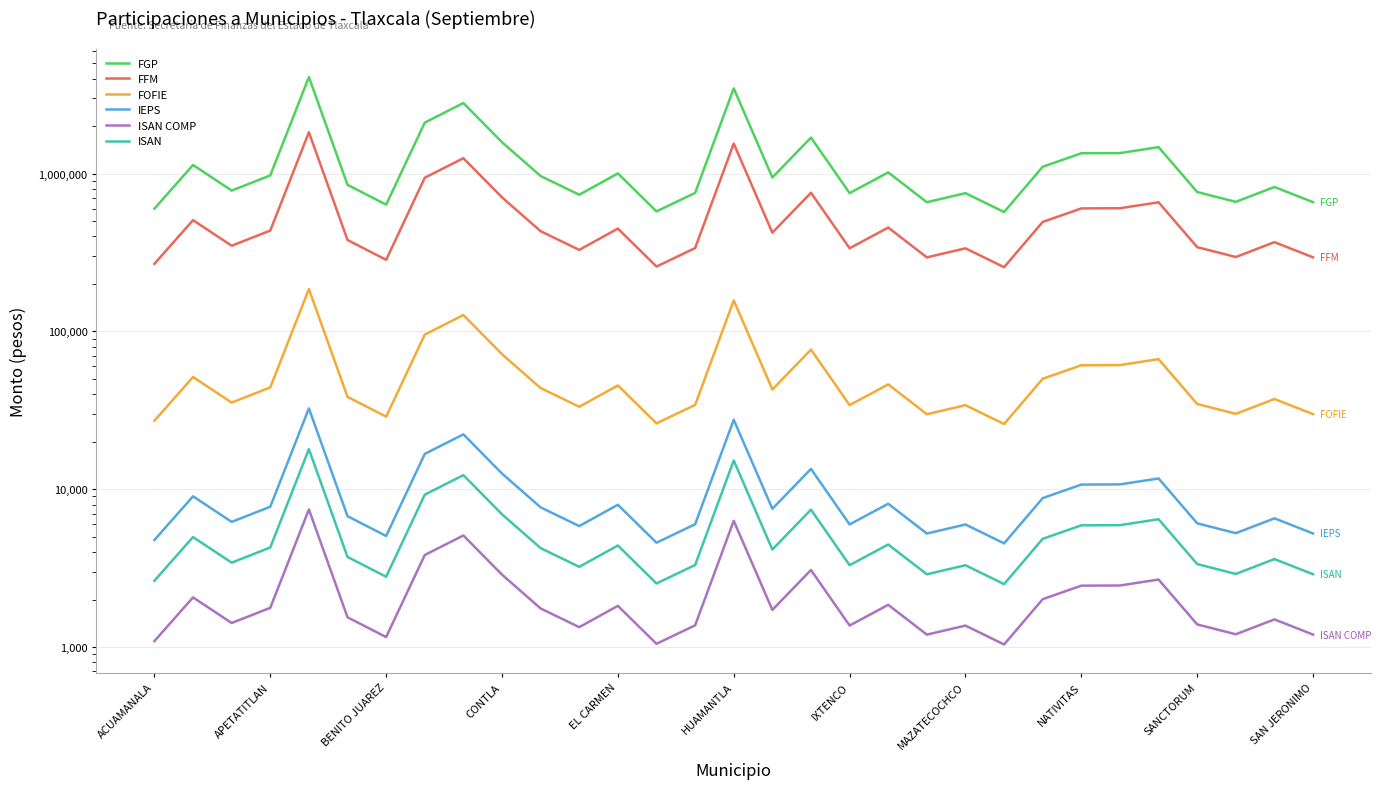

What is the total value across all series at 16?

1423846.7